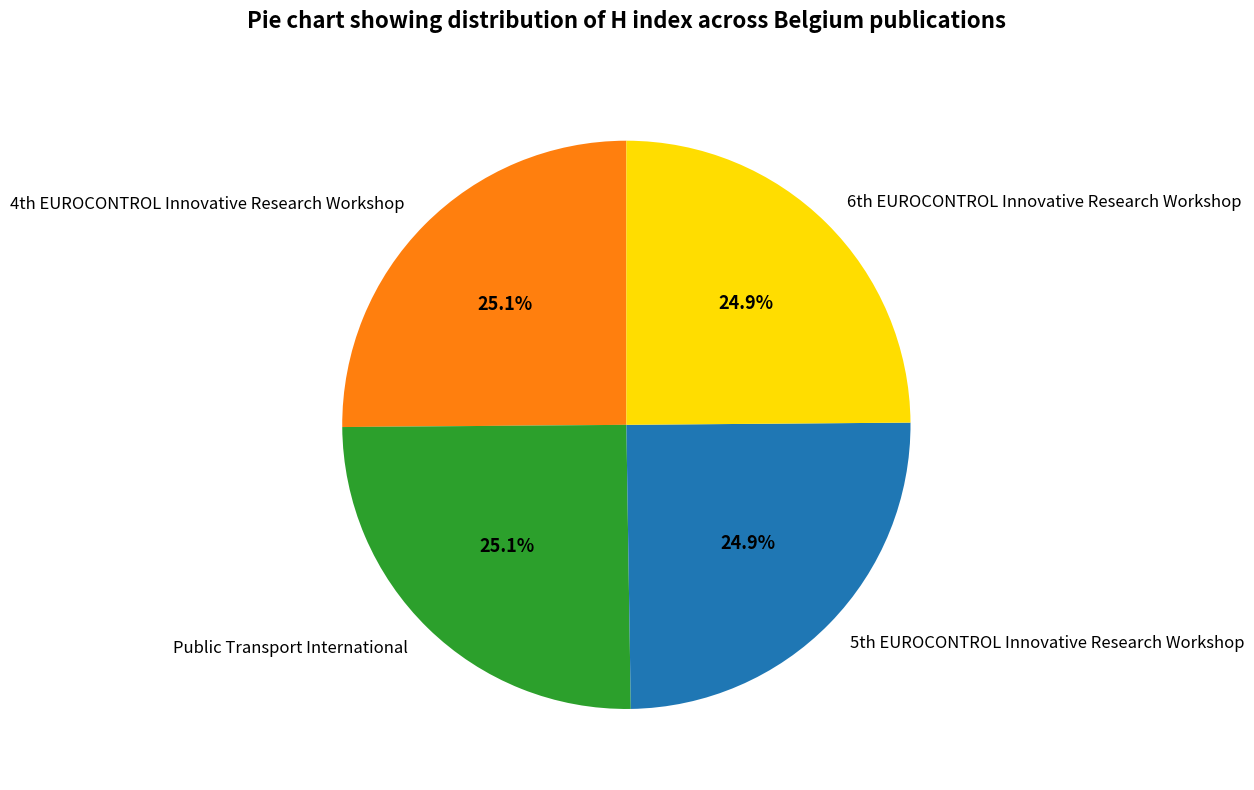

How many slices are in this pie chart?

4